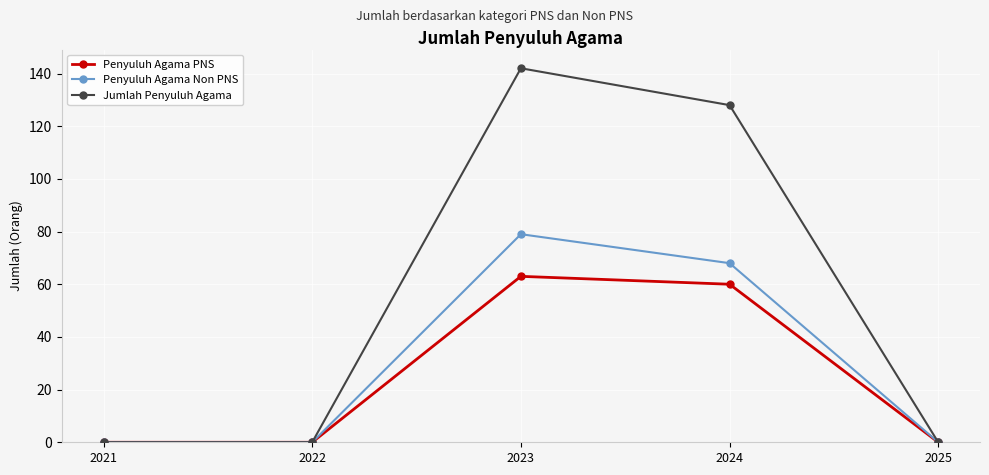

Rank the series by their maximum value, from lowest to highest.

Penyuluh Agama PNS, Penyuluh Agama Non PNS, Jumlah Penyuluh Agama